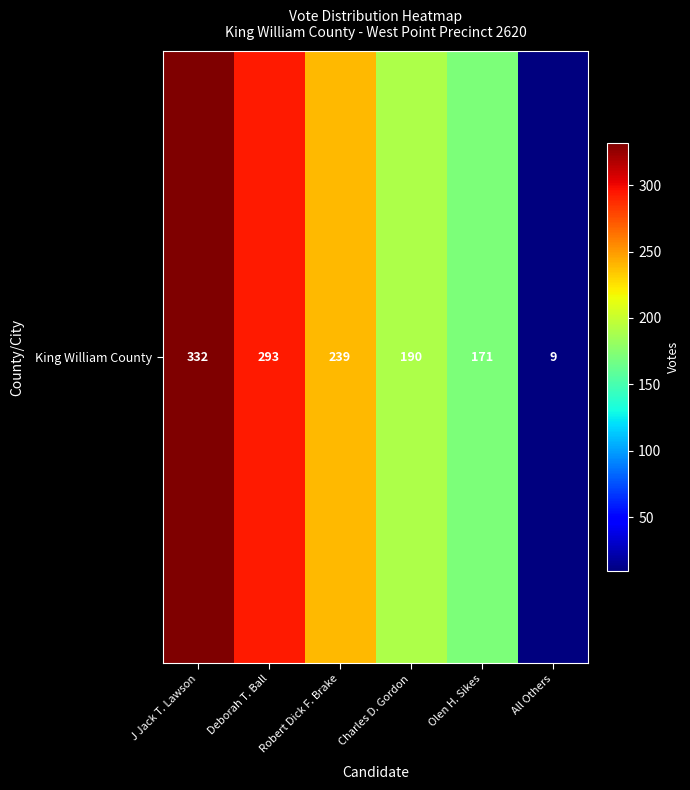

Between Charles D. Gordon and Deborah T. Ball, which is larger?

Deborah T. Ball